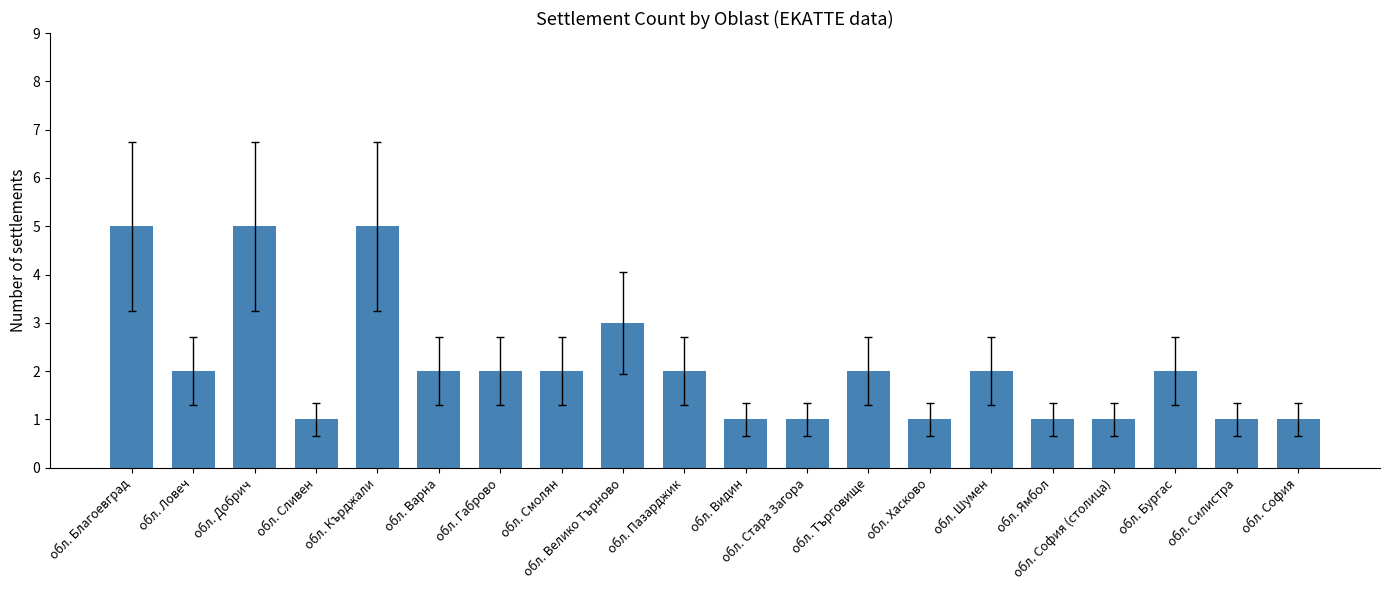

What is the greatest value displayed?

5